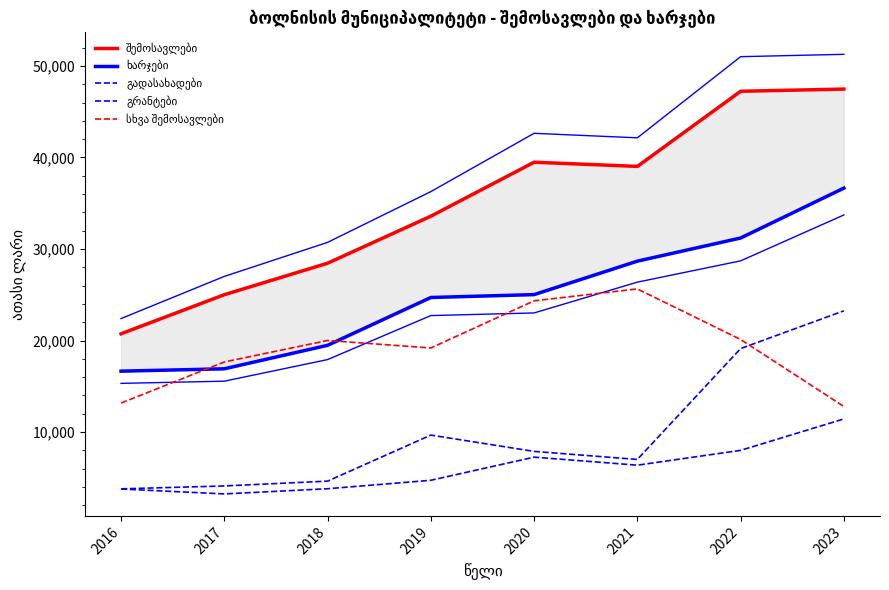

Reading left to right, transcribe all the data shown in this chart.

შემოსავლები: 2016=20737.4	2017=25003.7	2018=28444.8	2019=33581.1	2020=39478.2	2021=39021.8	2022=47229.6	2023=47469.3
ხარჯები: 2016=16650.0	2017=16908.8	2018=19473.7	2019=24699.6	2020=25013.2	2021=28669.2	2022=31196.8	2023=36647.6
გადასახადები: 2016=3776.1	2017=3239.2	2018=3806.0	2019=4729.6	2020=7256.4	2021=6379.2	2022=7998.5	2023=11432.8
გრანტები: 2016=3793.0	2017=4109.3	2018=4636.1	2019=9666.4	2020=7884.6	2021=7006.6	2022=19118.6	2023=23244.4
სხვა შემოსავლები: 2016=13168.3	2017=17655.1	2018=20002.7	2019=19185.0	2020=24337.2	2021=25636.0	2022=20112.4	2023=12792.1